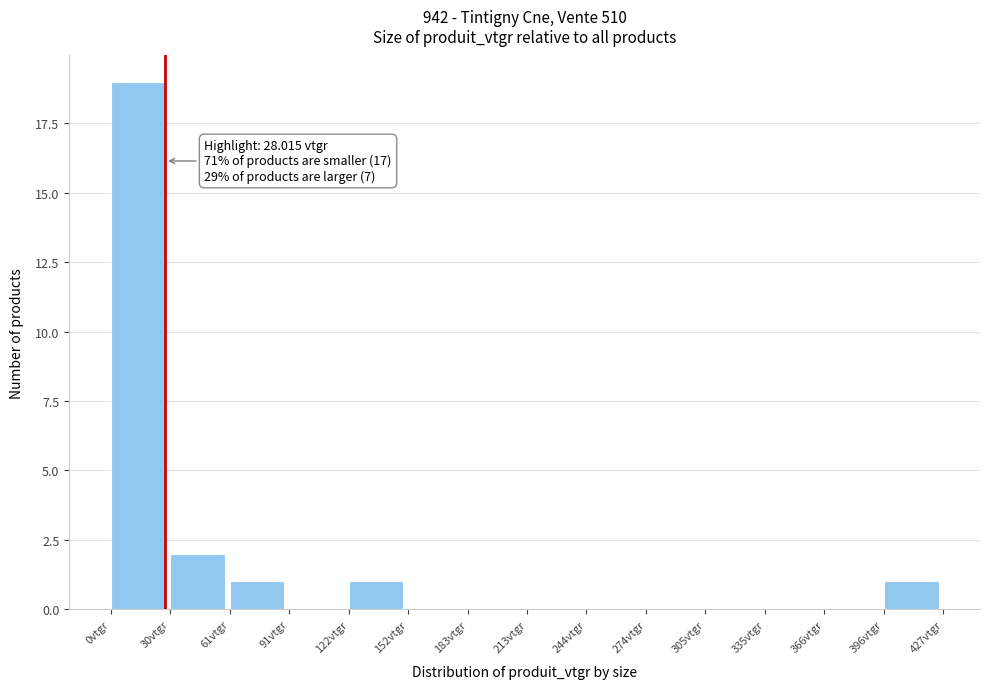

Over which range of the x-axis is the bar tallest?

0 to 30